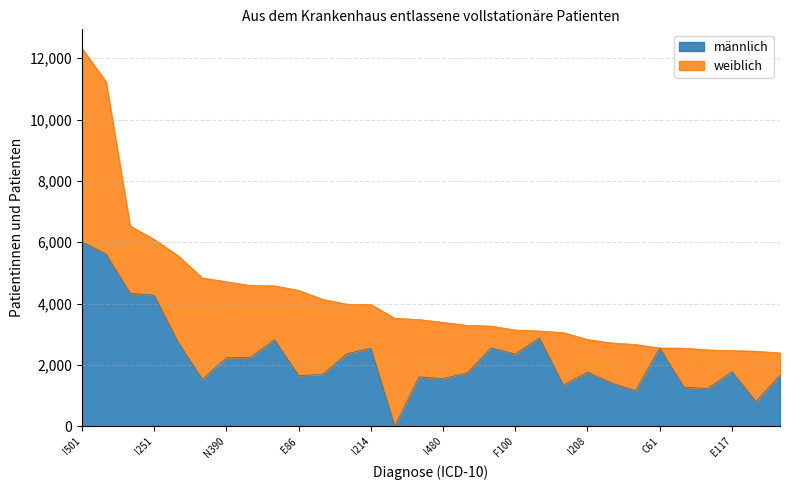

Read the value at I500, to the nearest 10.

2250